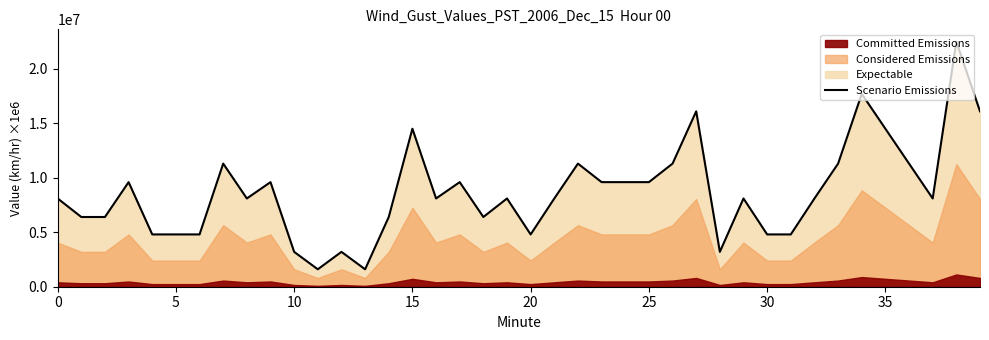

The Scenario Emissions series shows 8100000.0 at 0. True or false?

True